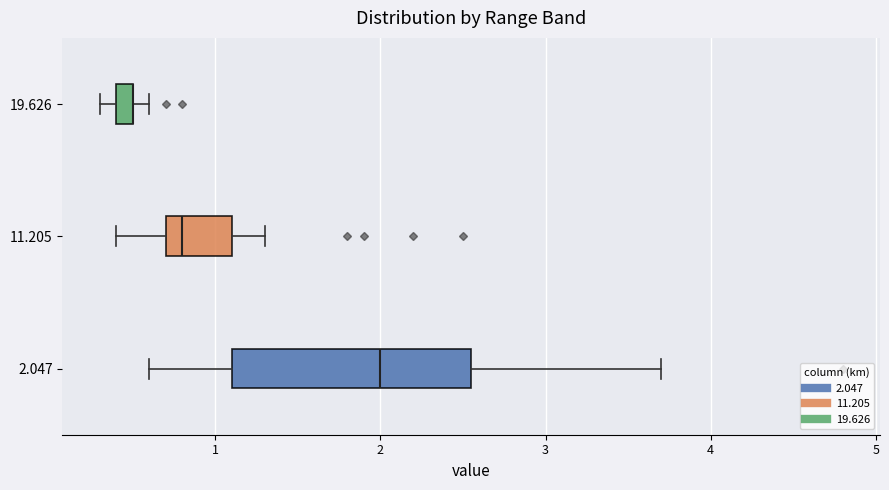

Where does the median line of the box at y = 2.047 sit on the x-axis? The values are not printed on the chart, so give them approximately, as read against the axis.

2.0